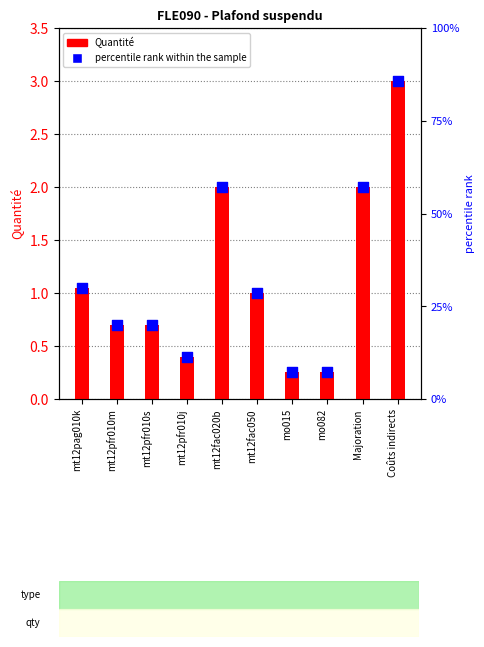

Which series contains the highest Y value?

Quantité